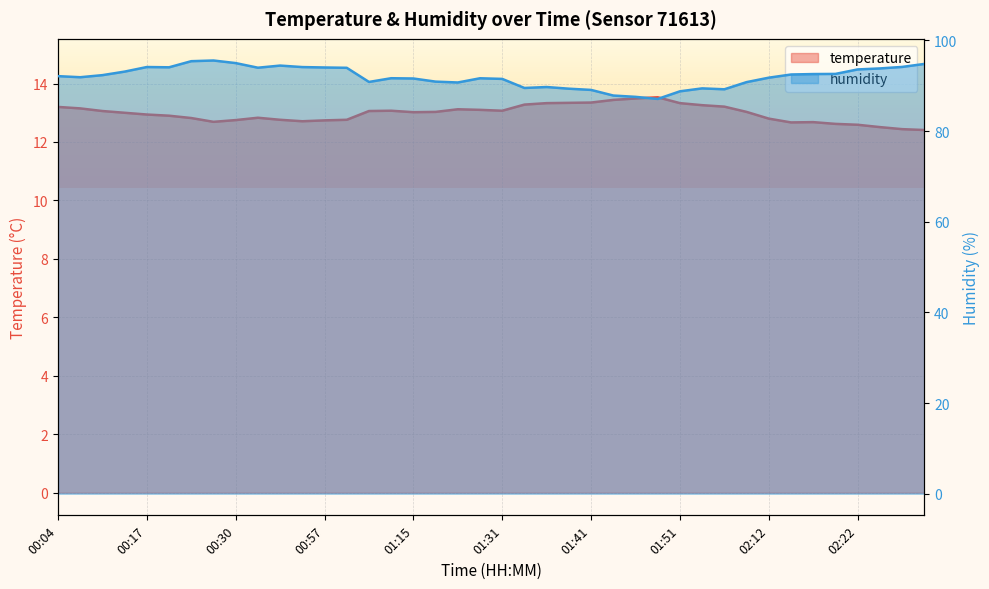

At which category does temperature reach its first local valley?

00:28